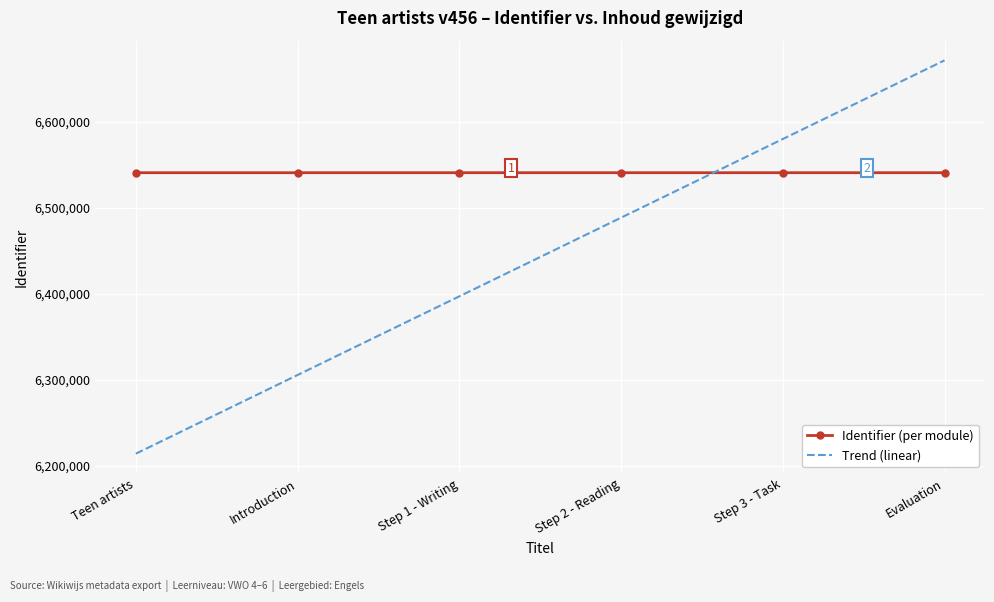

List the series in order of their overall mean, highest first.

Identifier (per module), Trend (linear)